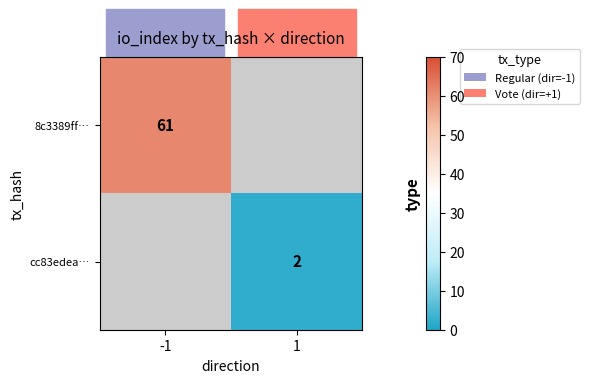

The value of 8c3389ff… at -1 is 61. True or false?

True